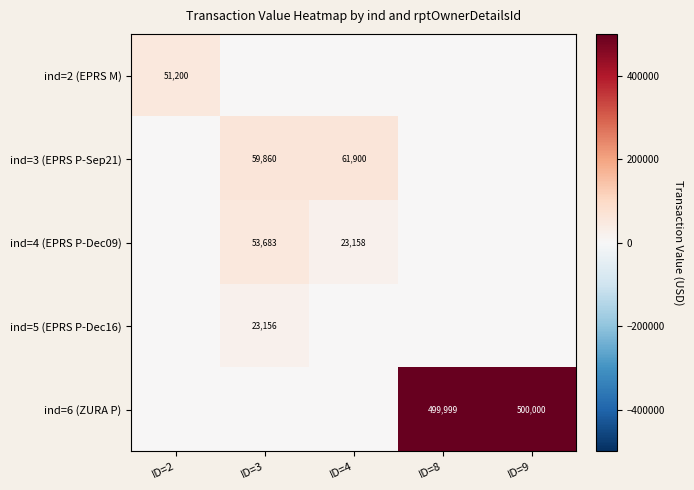

Which category has the lowest value across all series?

ID=3